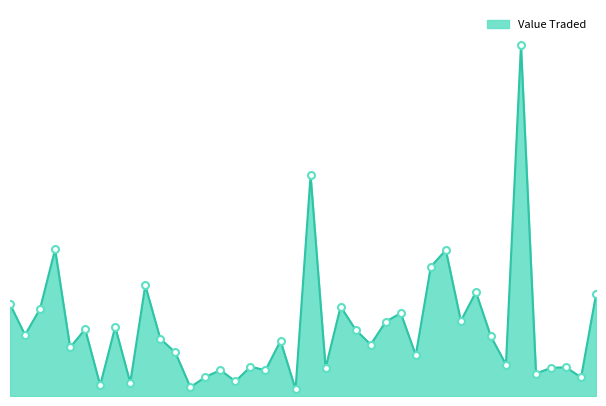

What is the label of the 15th point from the right?

05/11/2023